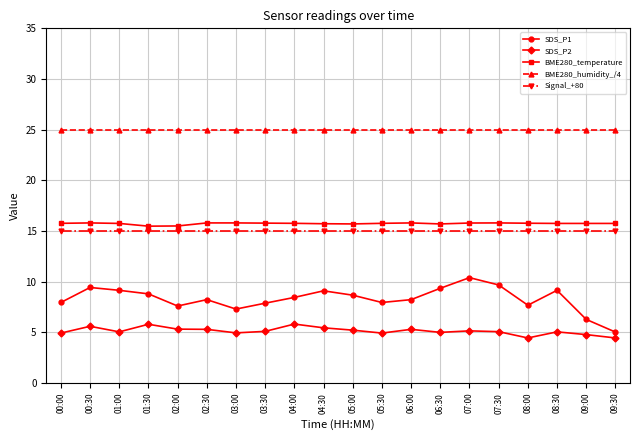

What is the minimum value shown in the chart?

4.5